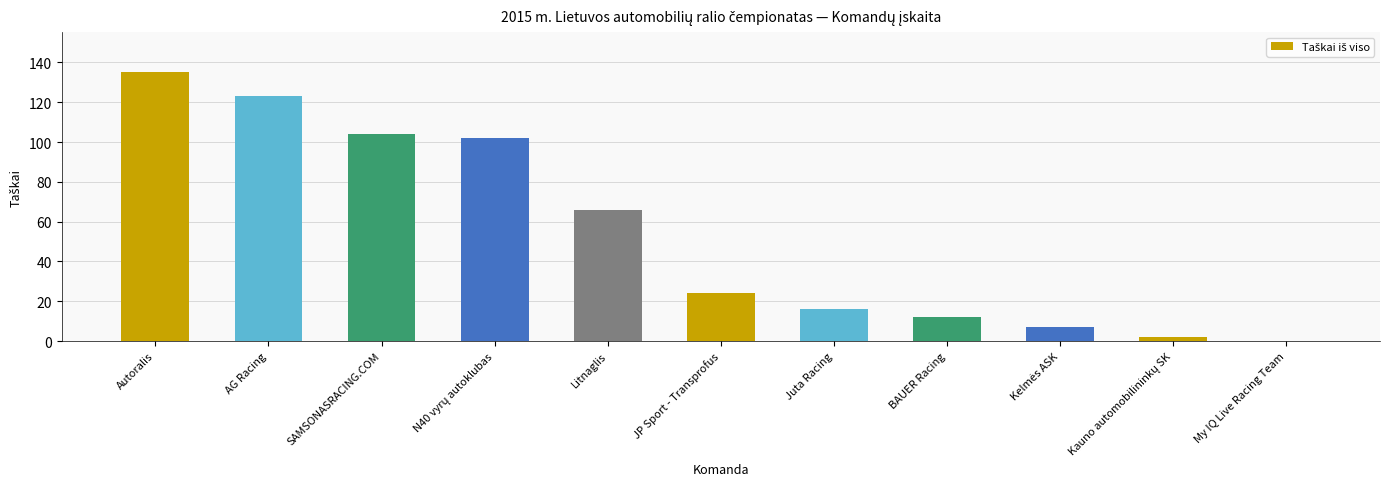

Which has a higher value, Autoralis or My IQ Live Racing Team?

Autoralis